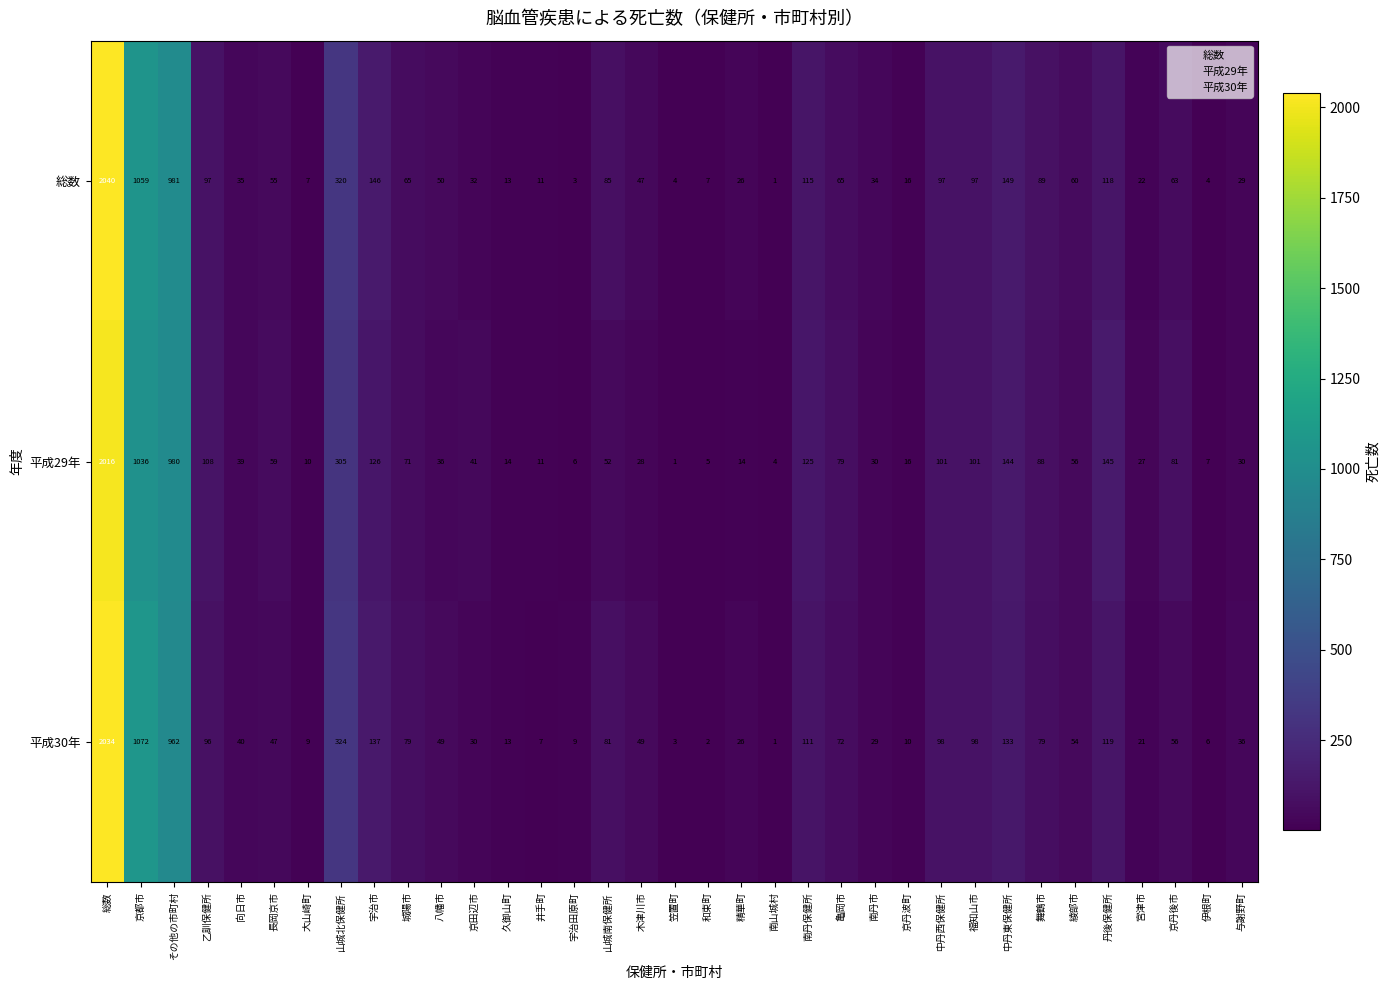

Rank the series at 長岡京市 from lowest to highest value.

平成30年, 総数, 平成29年